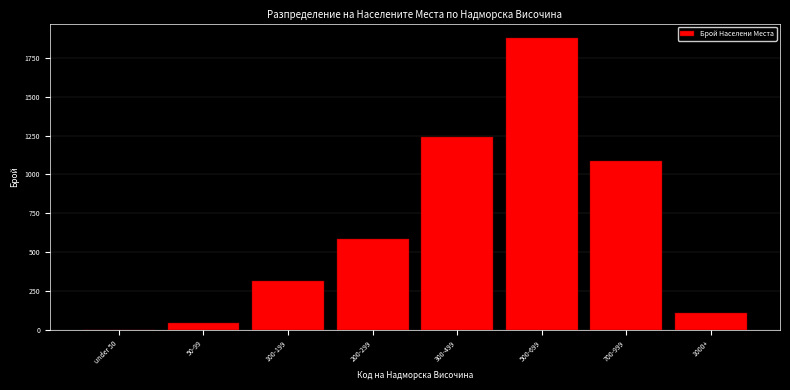

Reading right to left, extract all data points from this chart.

1000+=107	700-999=1089	500-699=1876	300-499=1243	200-299=587	100-199=312	50-99=45	under 50=0